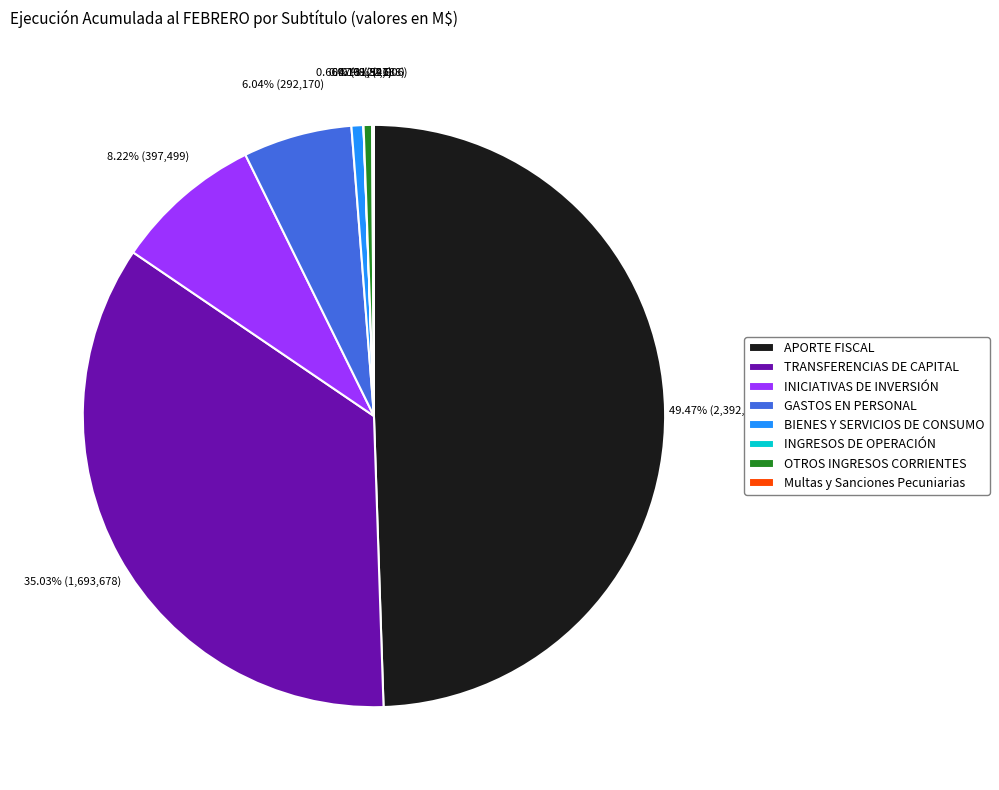

True or false: GASTOS EN PERSONAL accounts for 6% of the total.

True